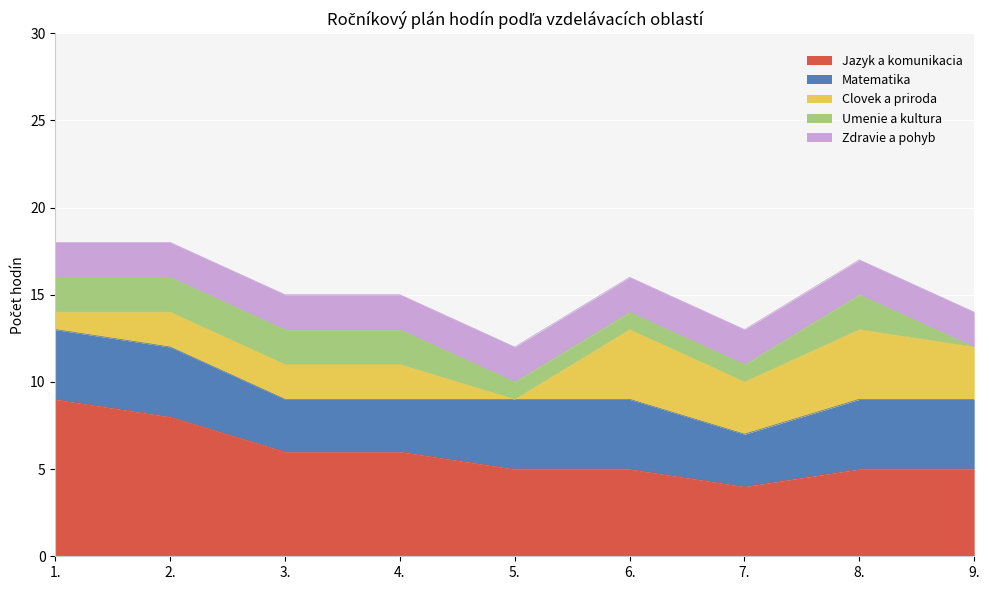

True or false: Jazyk a komunikacia and Umenie a kultura cross at least once.

False